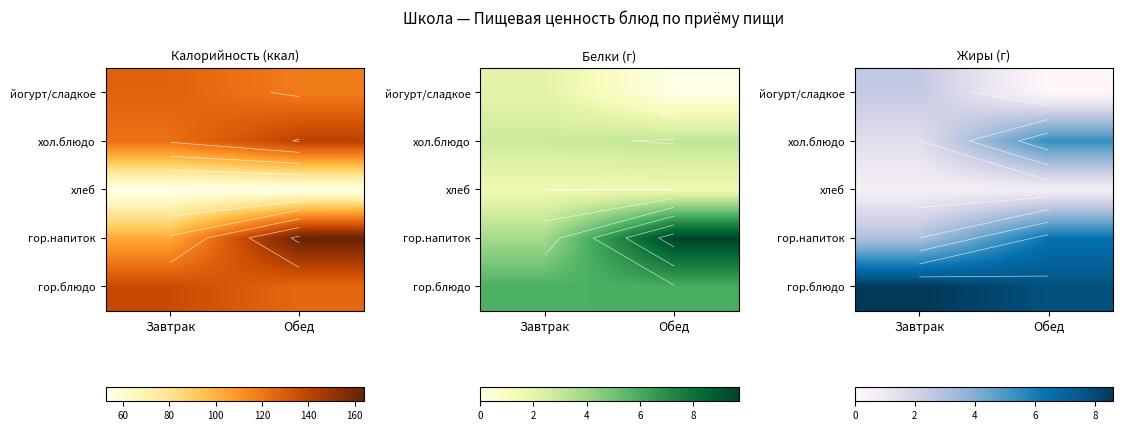

The гор.блюдо series shows 8.6 at Завтрак. True or false?

True